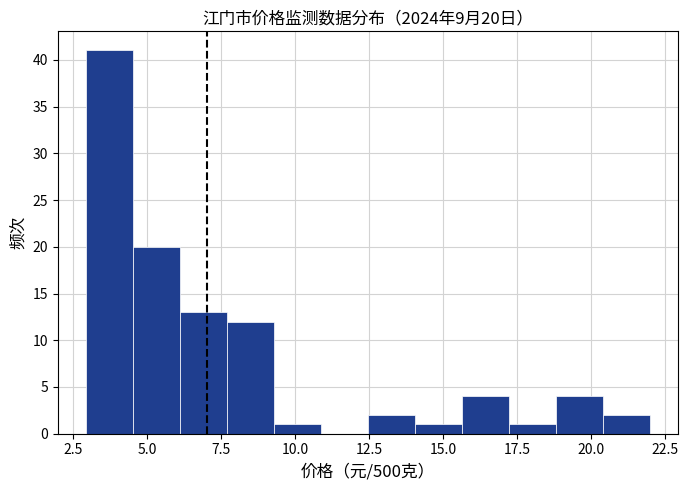

Around what value on the x-axis is the tallest bar? Give the approximate position of its centre, as read against the axis.

3.5